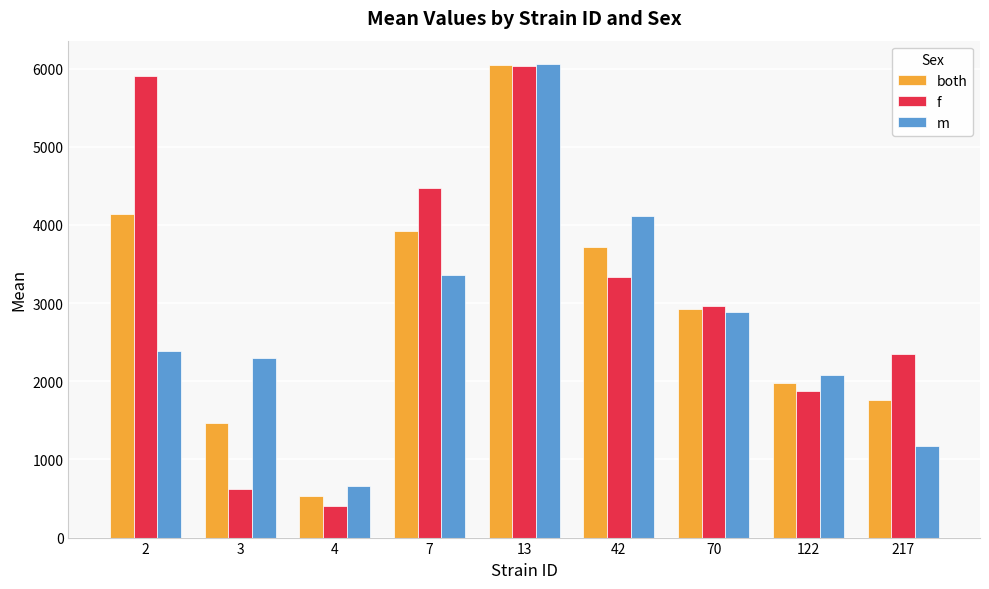

What is the greatest value displayed?

6054.8